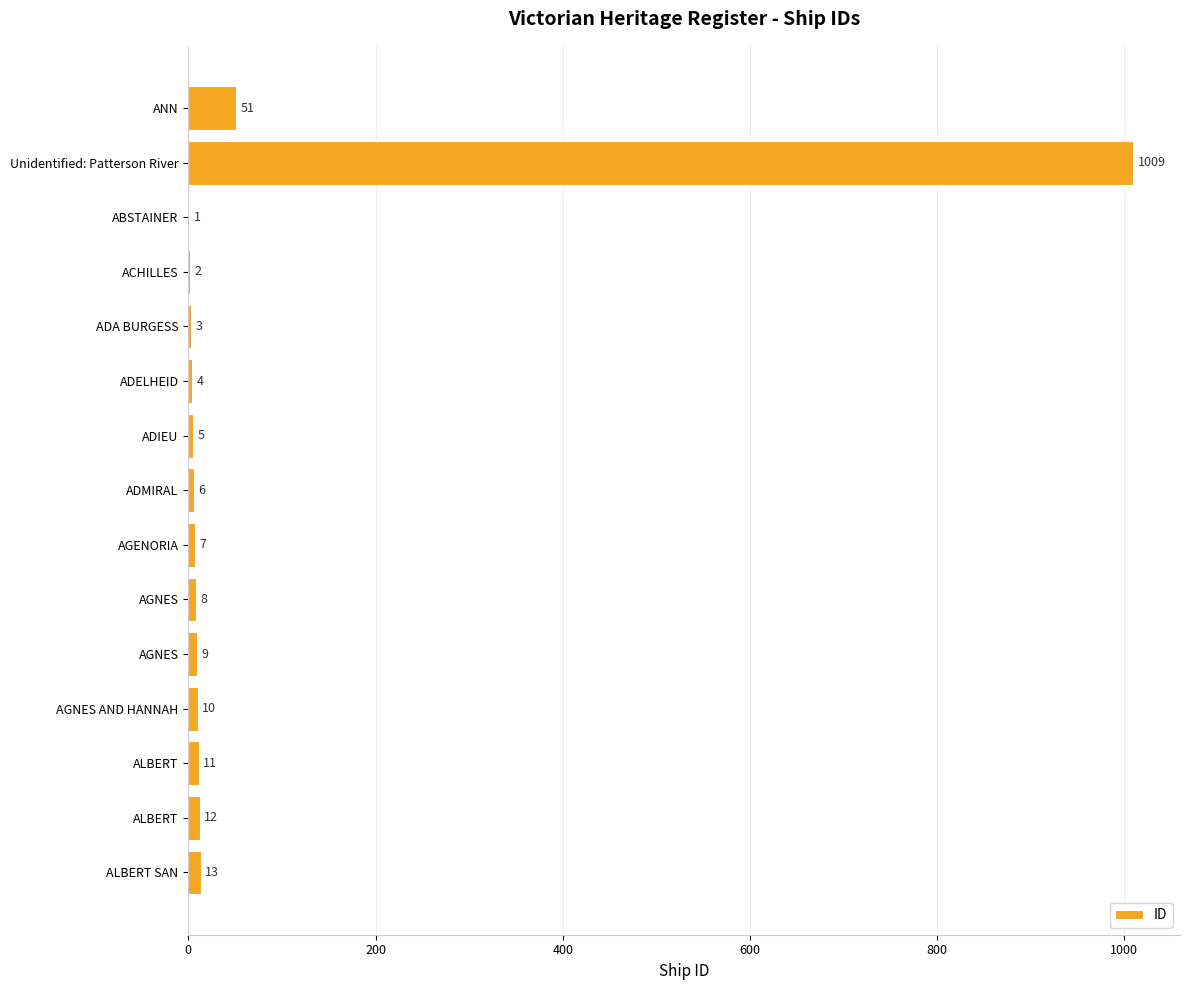

How many distinct data groups are displayed?

1